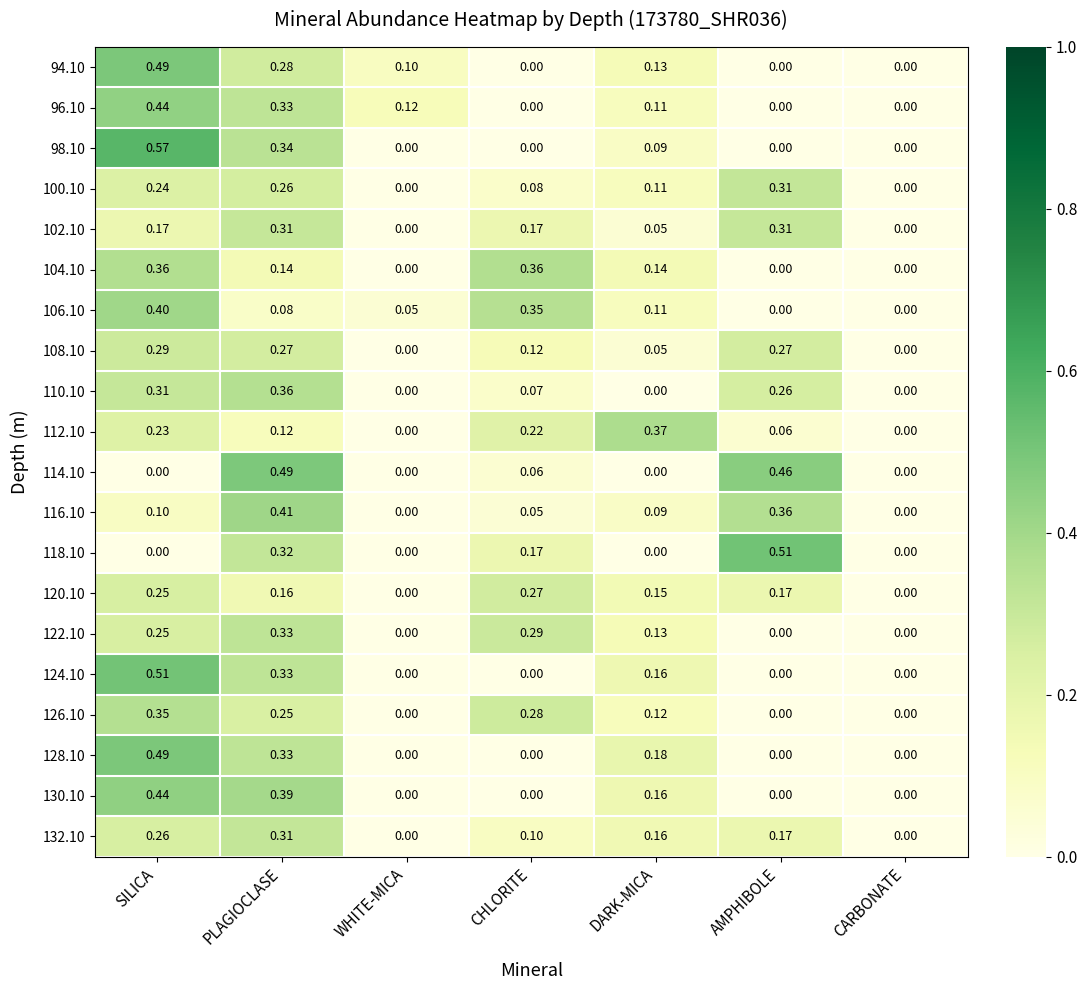

Is the value of 116.10 at DARK-MICA greater than the value of 124.10 at AMPHIBOLE?

Yes